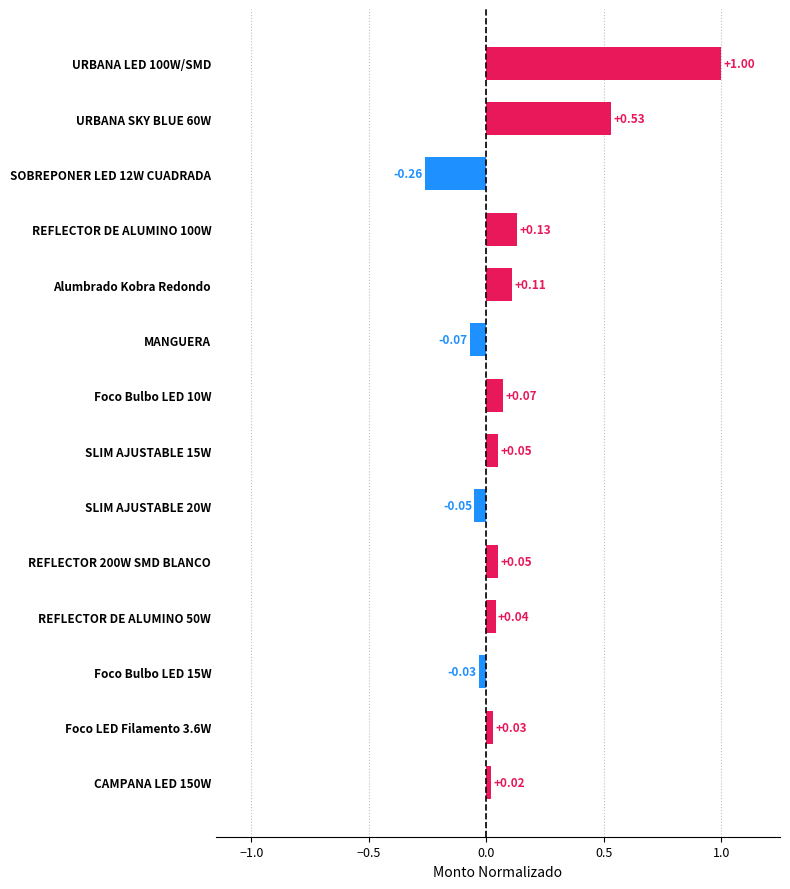

What is the change in value from REFLECTOR DE ALUMINO 50W to URBANA LED 100W/SMD?

+1.0